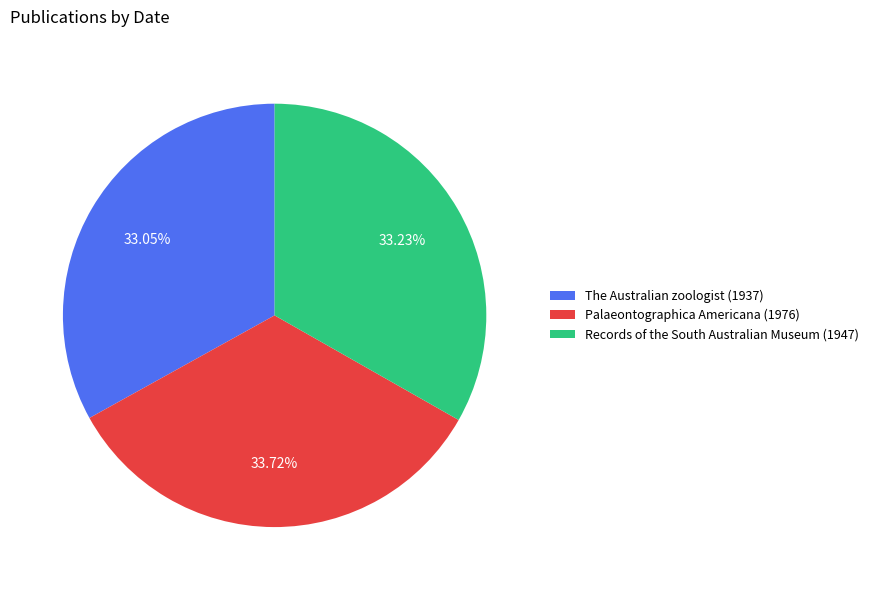

Is there a majority slice in this chart?

No